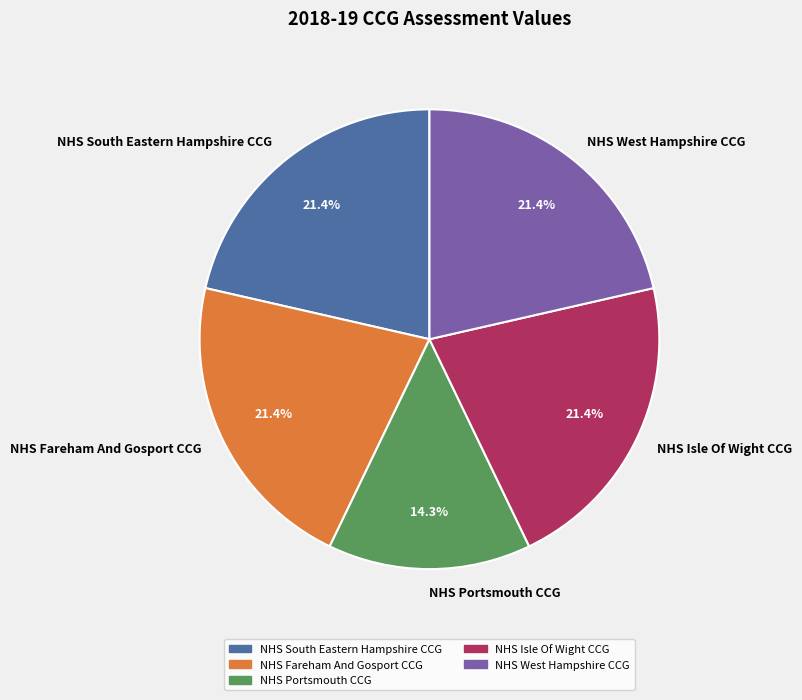

What percentage do NHS South Eastern Hampshire CCG and NHS Portsmouth CCG together represent?

35.7%